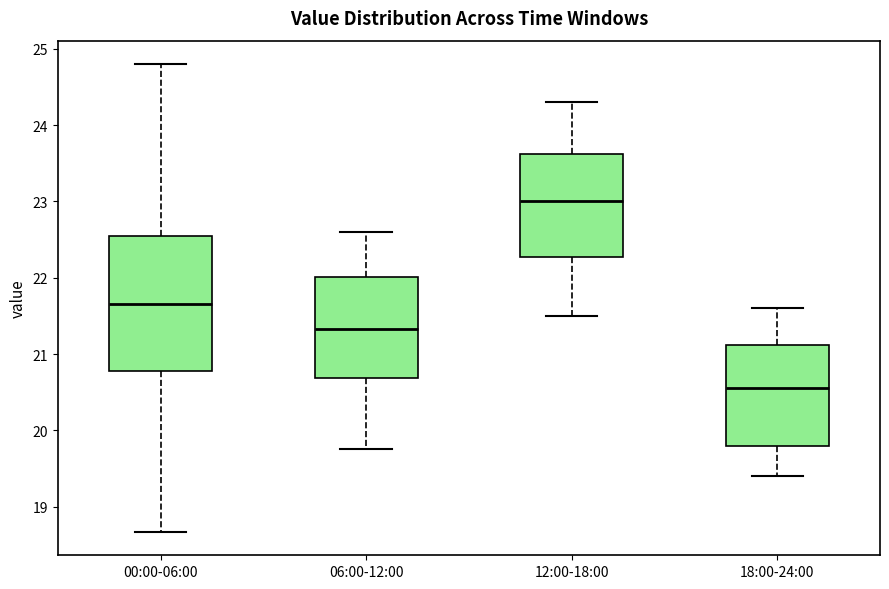

Which box's median line is the lowest?

18:00-24:00